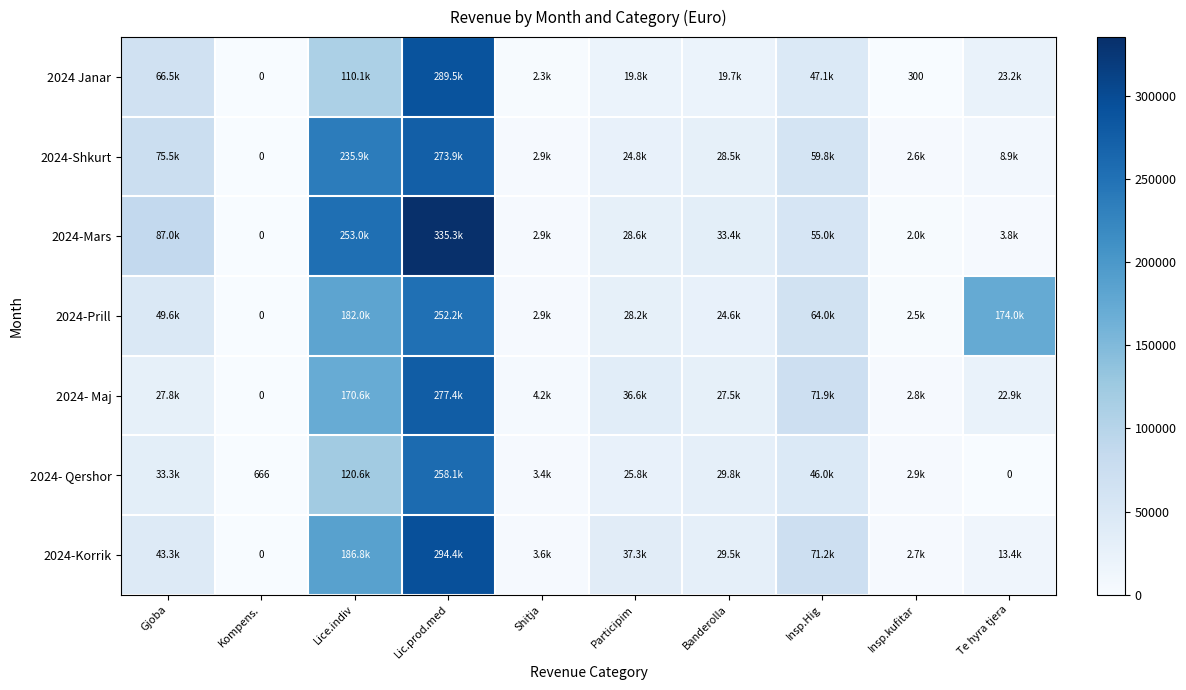

How many categories are shown in the chart?

10